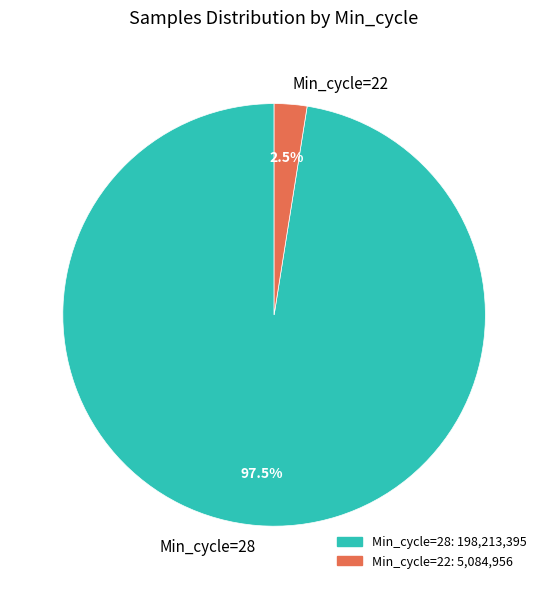

How many slices are in this pie chart?

2